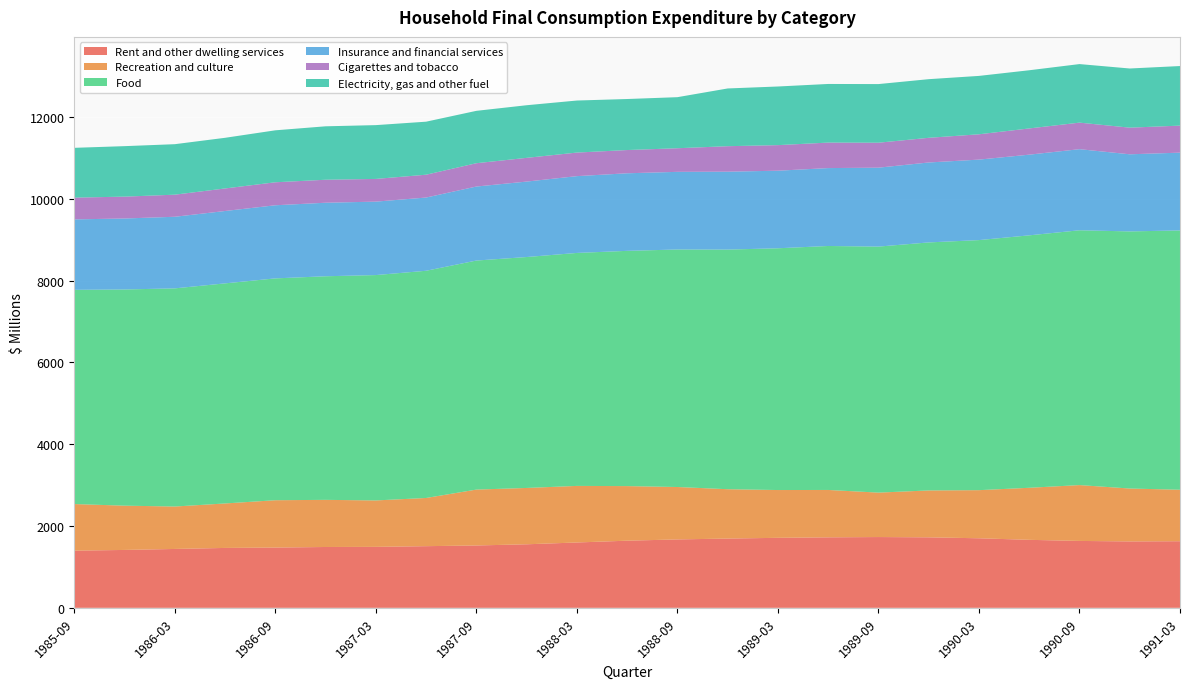

Reading left to right, what are all the values shown in this chart?

Rent and other dwelling services: 1397	1415	1439	1464	1473	1487	1490	1507	1524	1553	1597	1641	1672	1693	1711	1723	1730	1723	1700	1662	1635	1623	1628
Recreation and culture: 1139	1082	1037	1087	1157	1152	1135	1178	1366	1377	1383	1334	1281	1206	1168	1158	1086	1146	1176	1272	1365	1293	1258
Food: 5236	5284	5332	5379	5422	5465	5508	5553	5598	5644	5694	5750	5805	5857	5909	5963	6013	6062	6112	6170	6228	6284	6338
Insurance and financial services: 1722	1735	1750	1769	1787	1797	1795	1790	1809	1844	1877	1896	1898	1904	1896	1904	1929	1954	1967	1972	1982	1885	1901
Cigarettes and tobacco: 532	534	540	551	562	562	555	558	570	580	576	568	577	623	625	623	610	603	619	641	649	651	661
Electricity, gas and other fuel: 1217	1234	1234	1238	1270	1306	1315	1296	1280	1286	1272	1247	1248	1411	1433	1433	1433	1433	1427	1422	1431	1446	1456